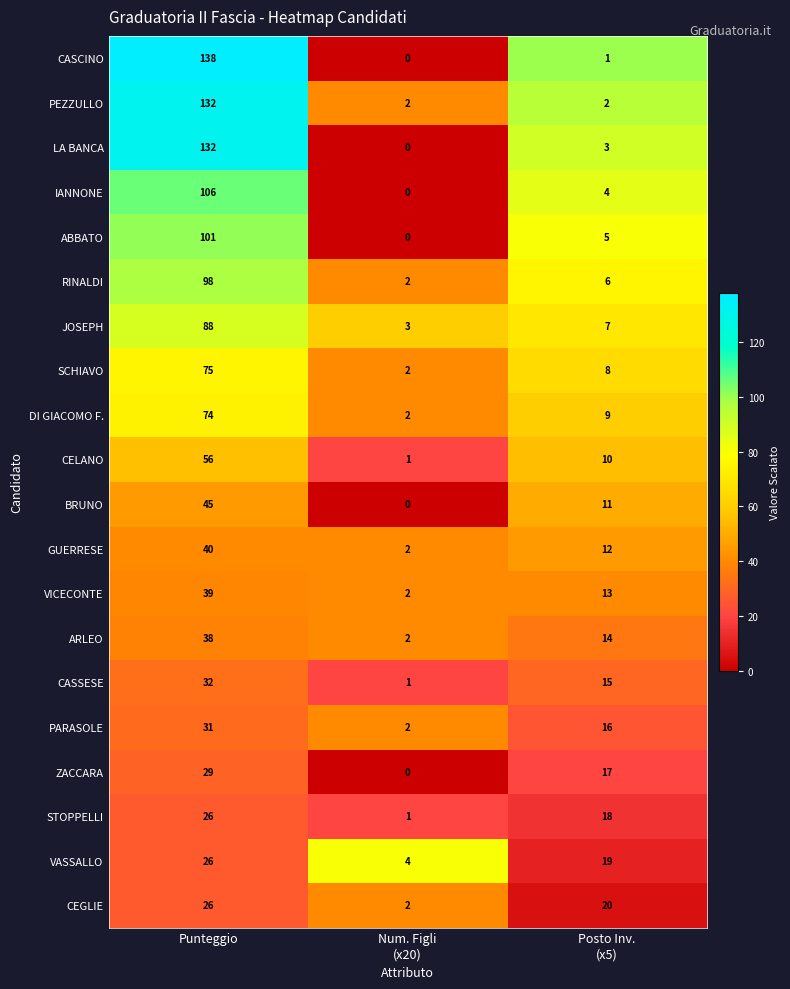

The value of VASSALLO at Punteggio is 26. True or false?

True